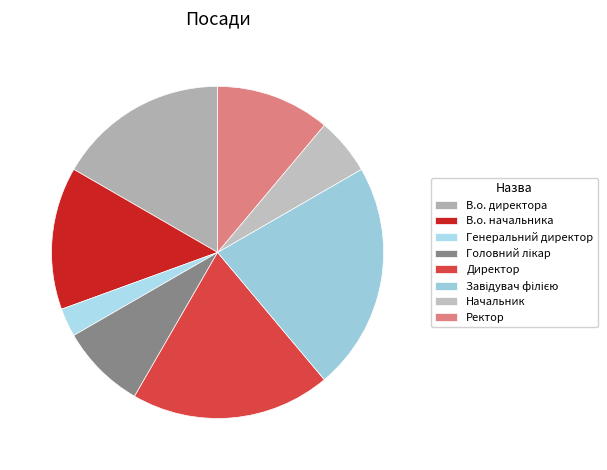

True or false: Ректор accounts for 3% of the total.

False